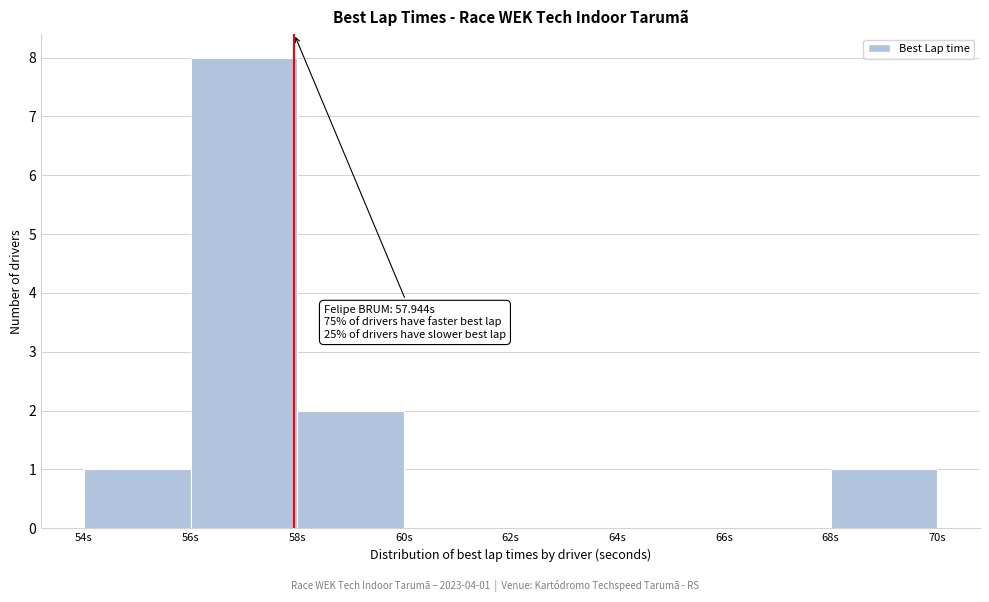

Over which range of the x-axis is the bar tallest?

56 to 58